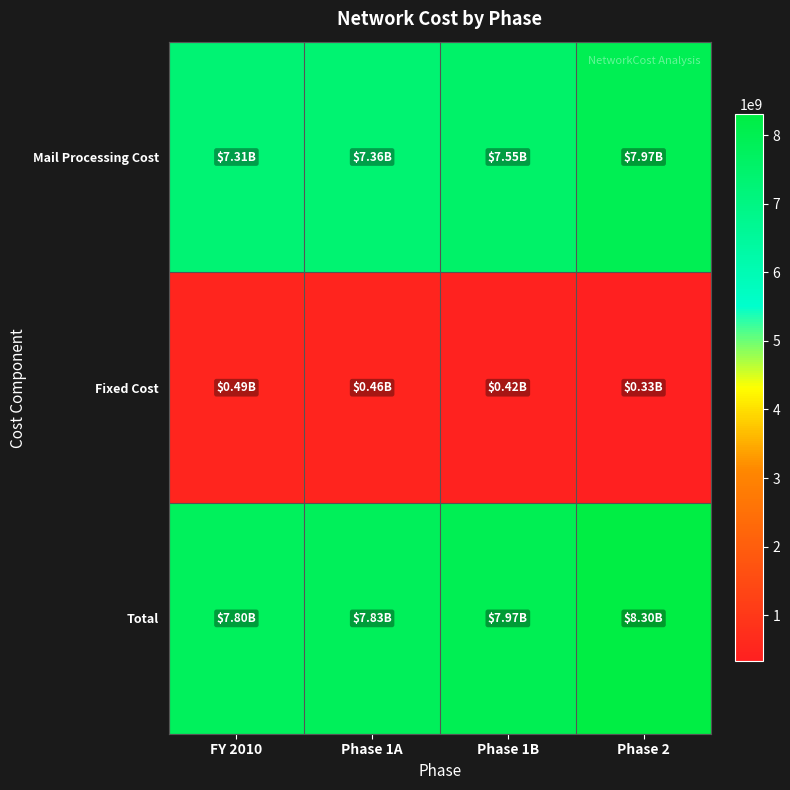

At how many categories does at least one series exceed 2305246572?

4